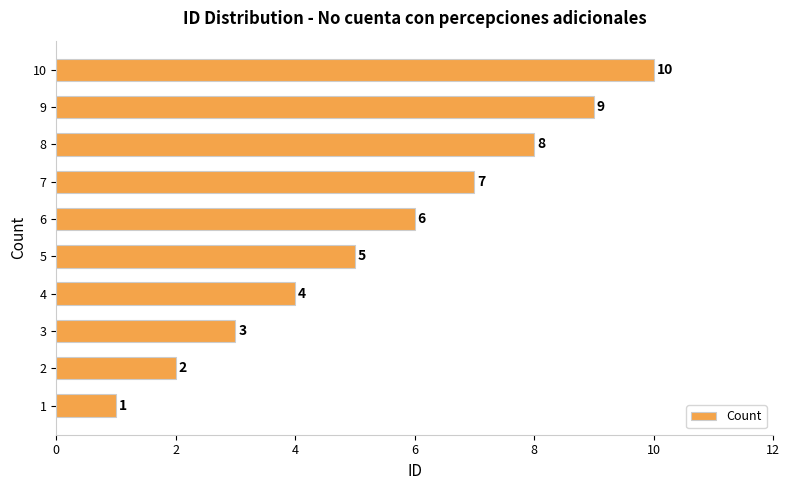

What is the change in value from 2 to 10?

+8